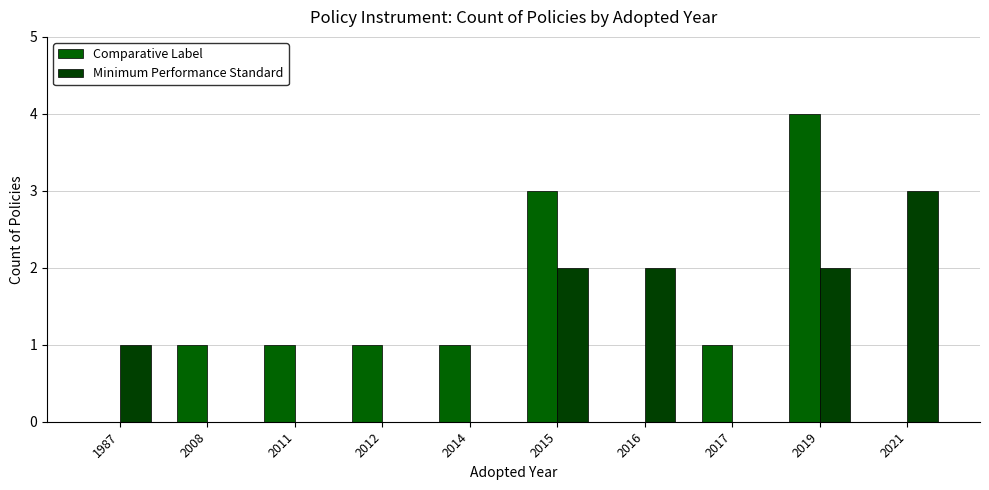

List the series in order of their overall mean, highest first.

Comparative Label, Minimum Performance Standard